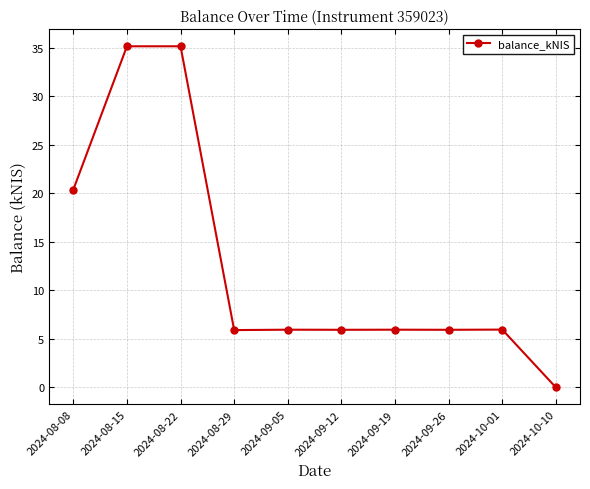

How many lines are shown in the chart?

1